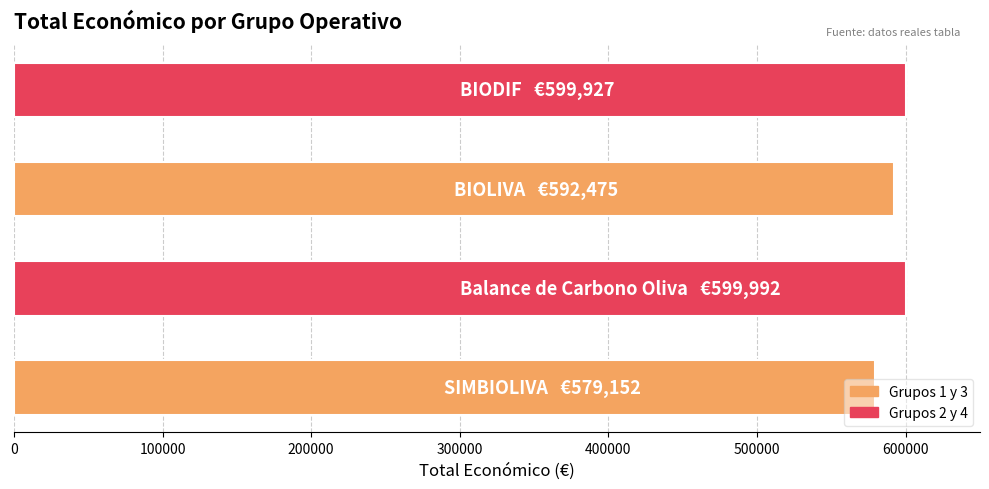

What is the maximum value shown in the chart?

599992